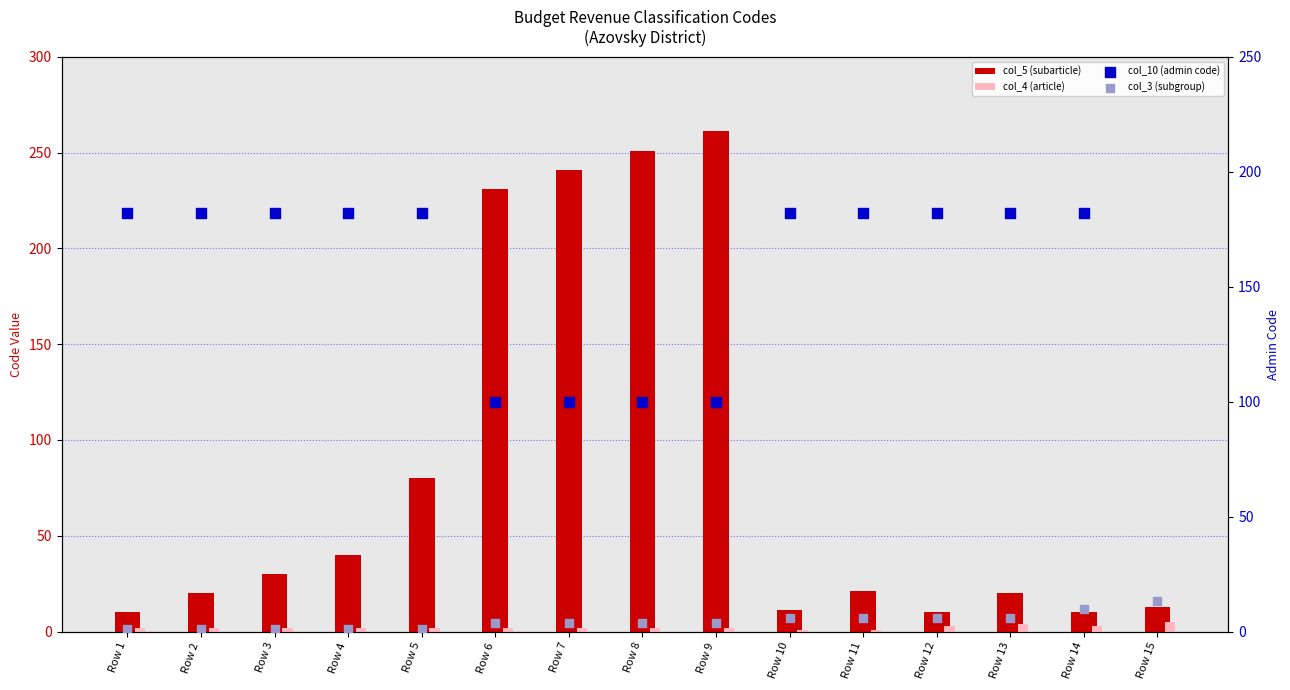

Which series reaches the maximum Y coordinate?

col_10 (admin code)